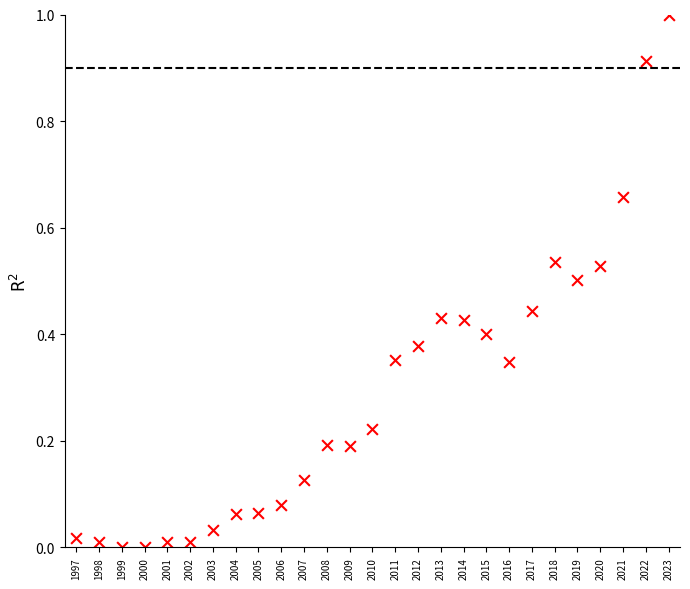

What is the range of Y values (max minus min)?

1.0